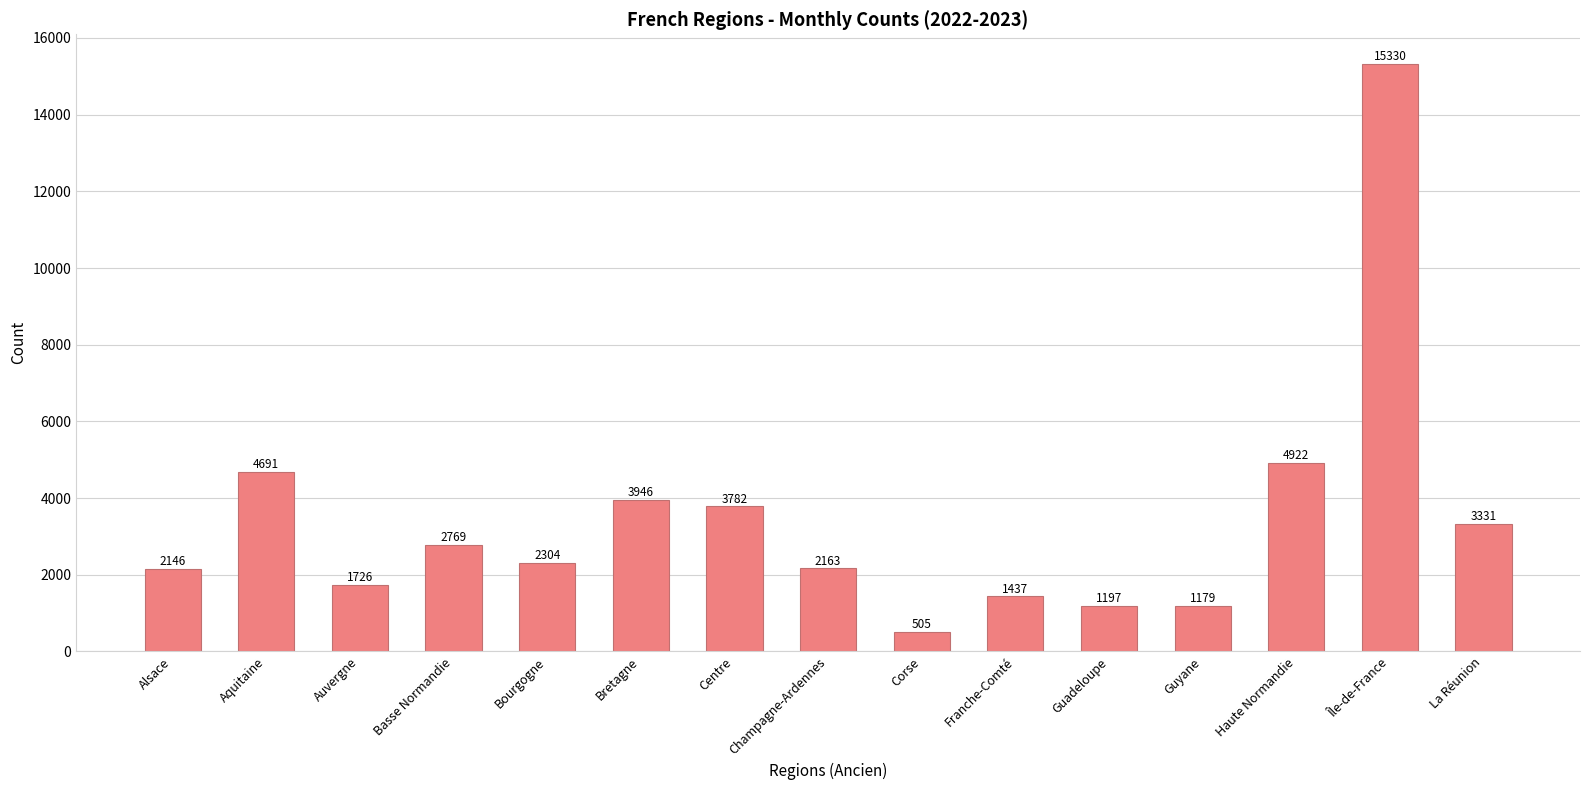

What is the difference between the maximum and minimum values?

14825